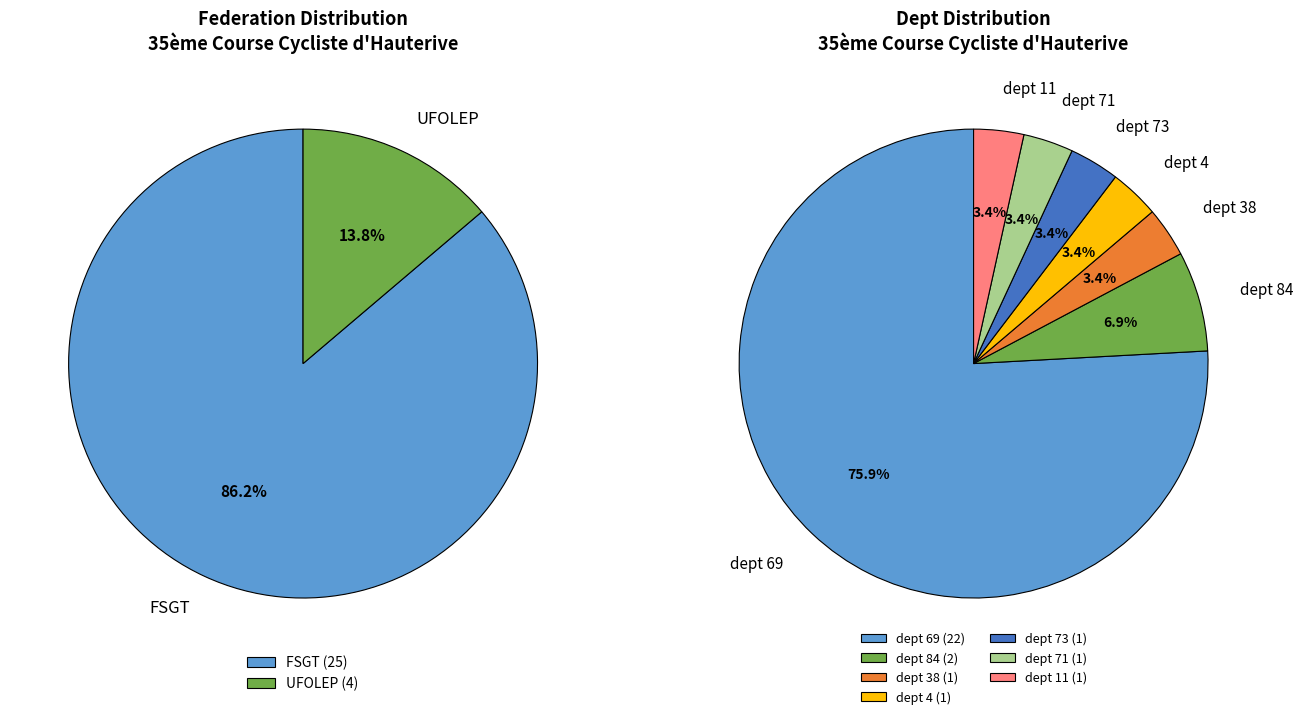

What is the change in value from FSGT to UFOLEP?

-21